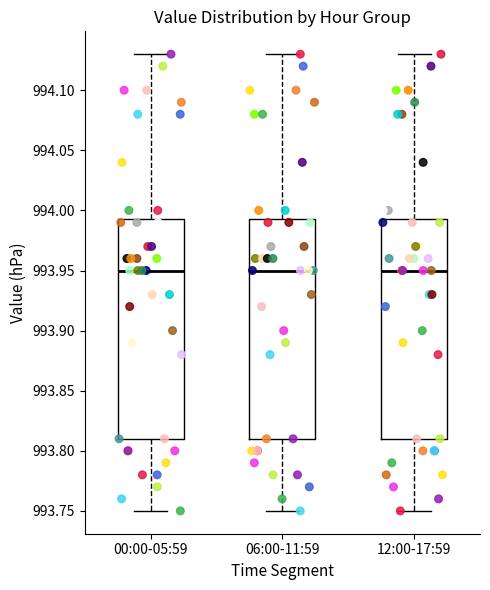

Reading left to right, read every box against the y-axis: the position of its median line, the range the box covers, and the ends of its whiskers. The values are not printed on the chart, so give them approximately, as read against the axis.

00:00-05:59: median 993.950, box 993.810 to 993.995, whiskers 993.750 to 994.130
06:00-11:59: median 993.950, box 993.810 to 993.995, whiskers 993.750 to 994.130
12:00-17:59: median 993.950, box 993.810 to 993.995, whiskers 993.750 to 994.130